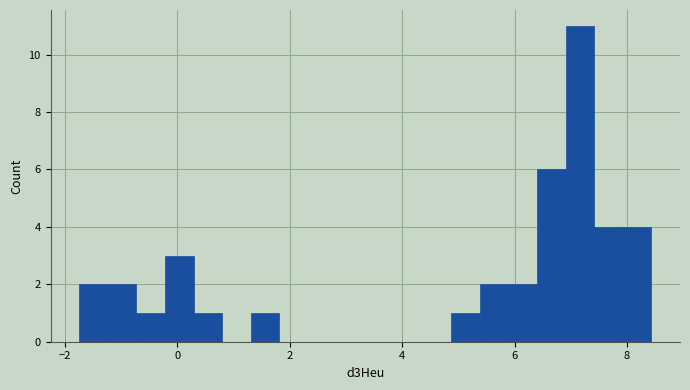

Read against the x-axis, roughly where is the centre of the tallest bar?

7.2